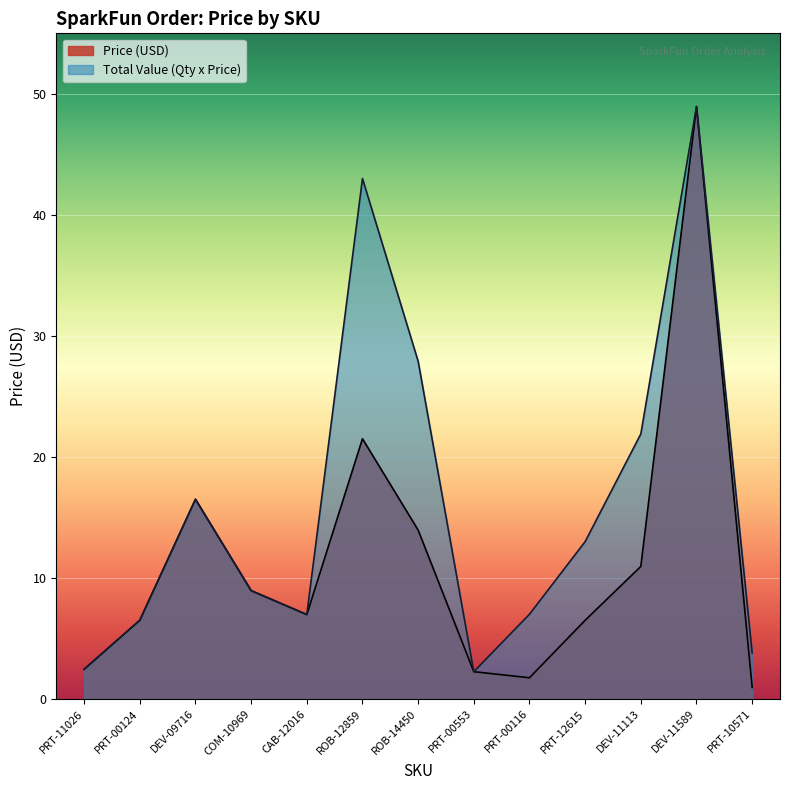

Which has a higher value, PRT-00553 or PRT-10571?

PRT-00553